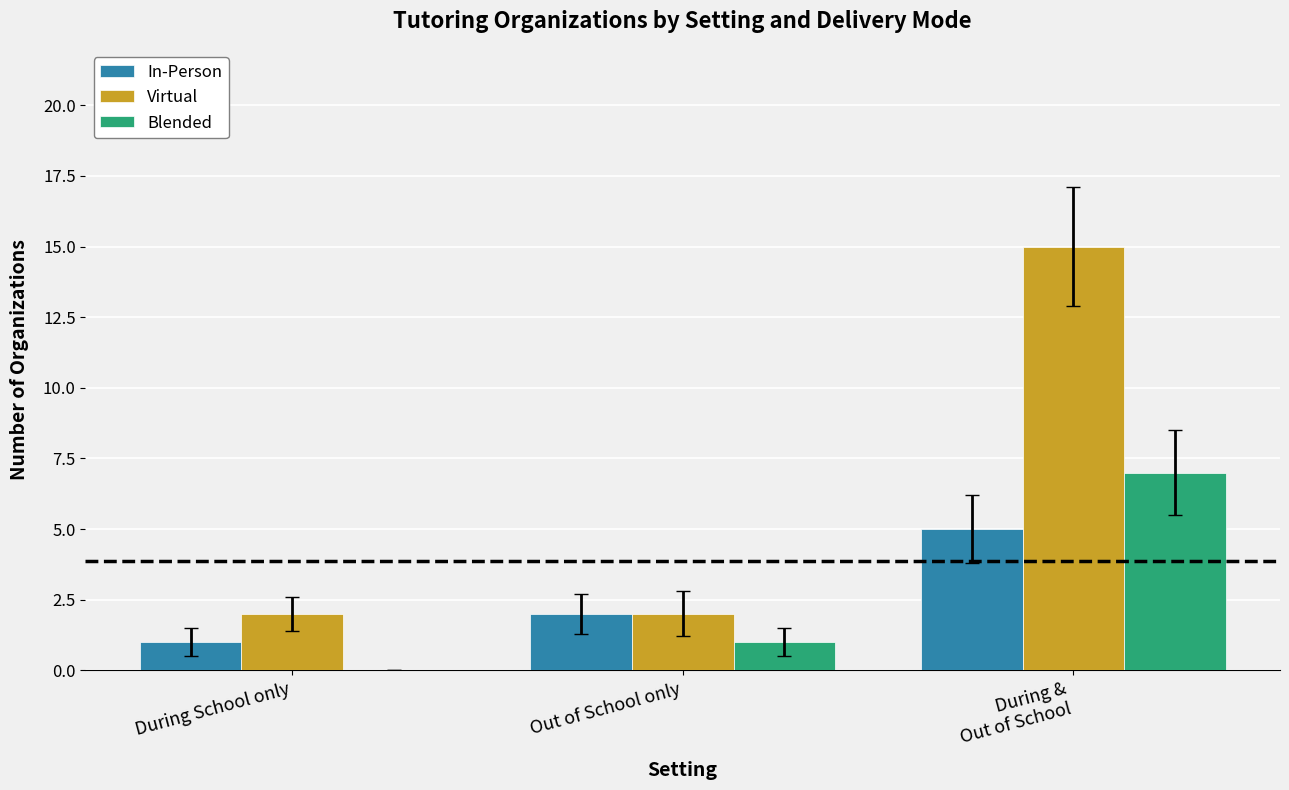

What is the sum of all In-Person values?

8